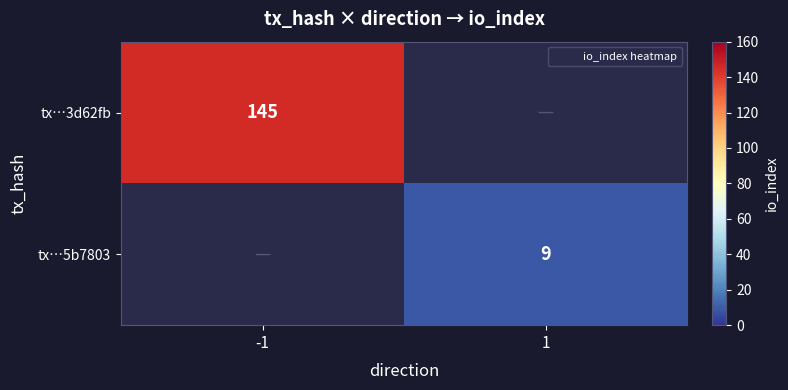

Rank the series at -1 from lowest to highest value.

tx…3d62fb, tx…5b7803